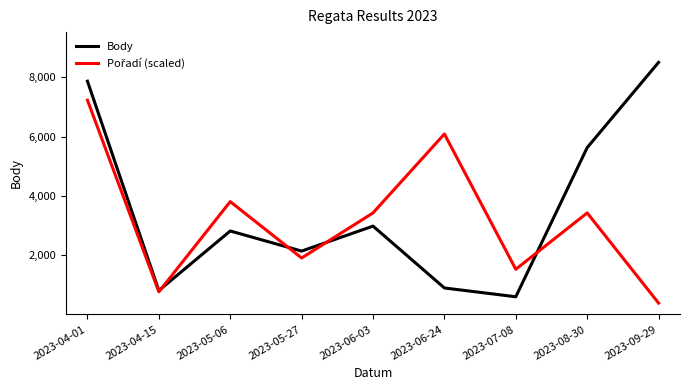

Does the chart have visible grid lines?

No